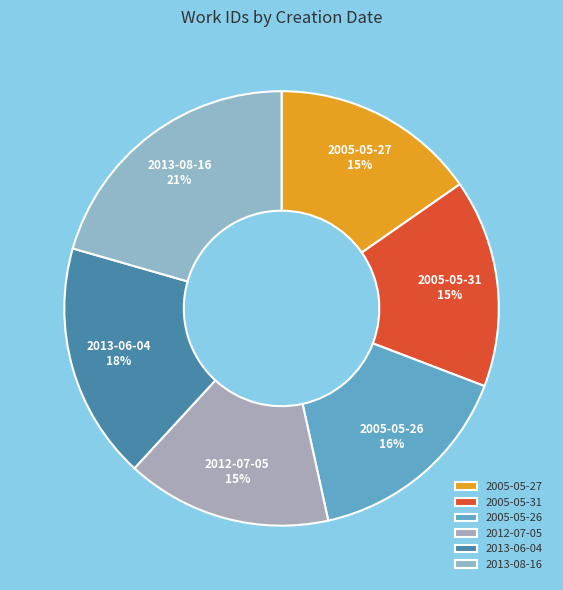

Is 2012-07-05 the majority of the pie?

No